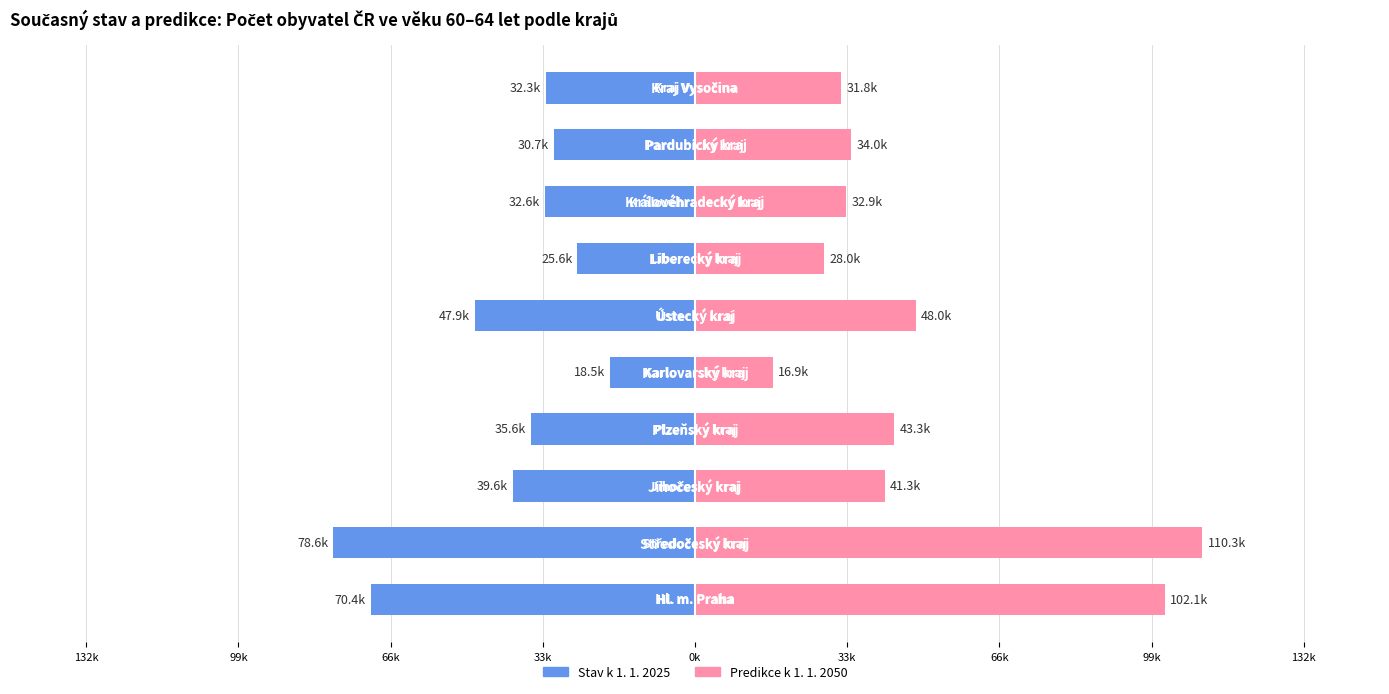

True or false: Predikce k 1. 1. 2050 has a value of 31785.4 at 9.

True